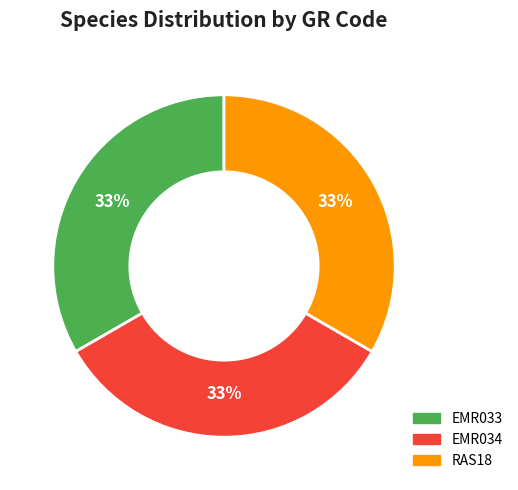

Is there any slice that represents more than half of the pie?

No